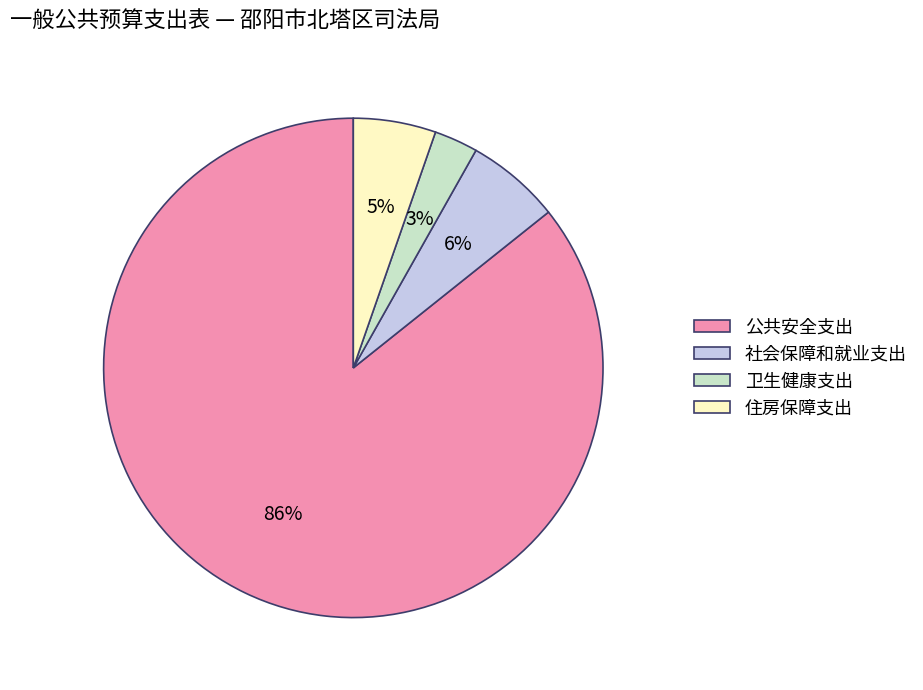

Do 住房保障支出 and 卫生健康支出 together represent more than half of the pie?

No